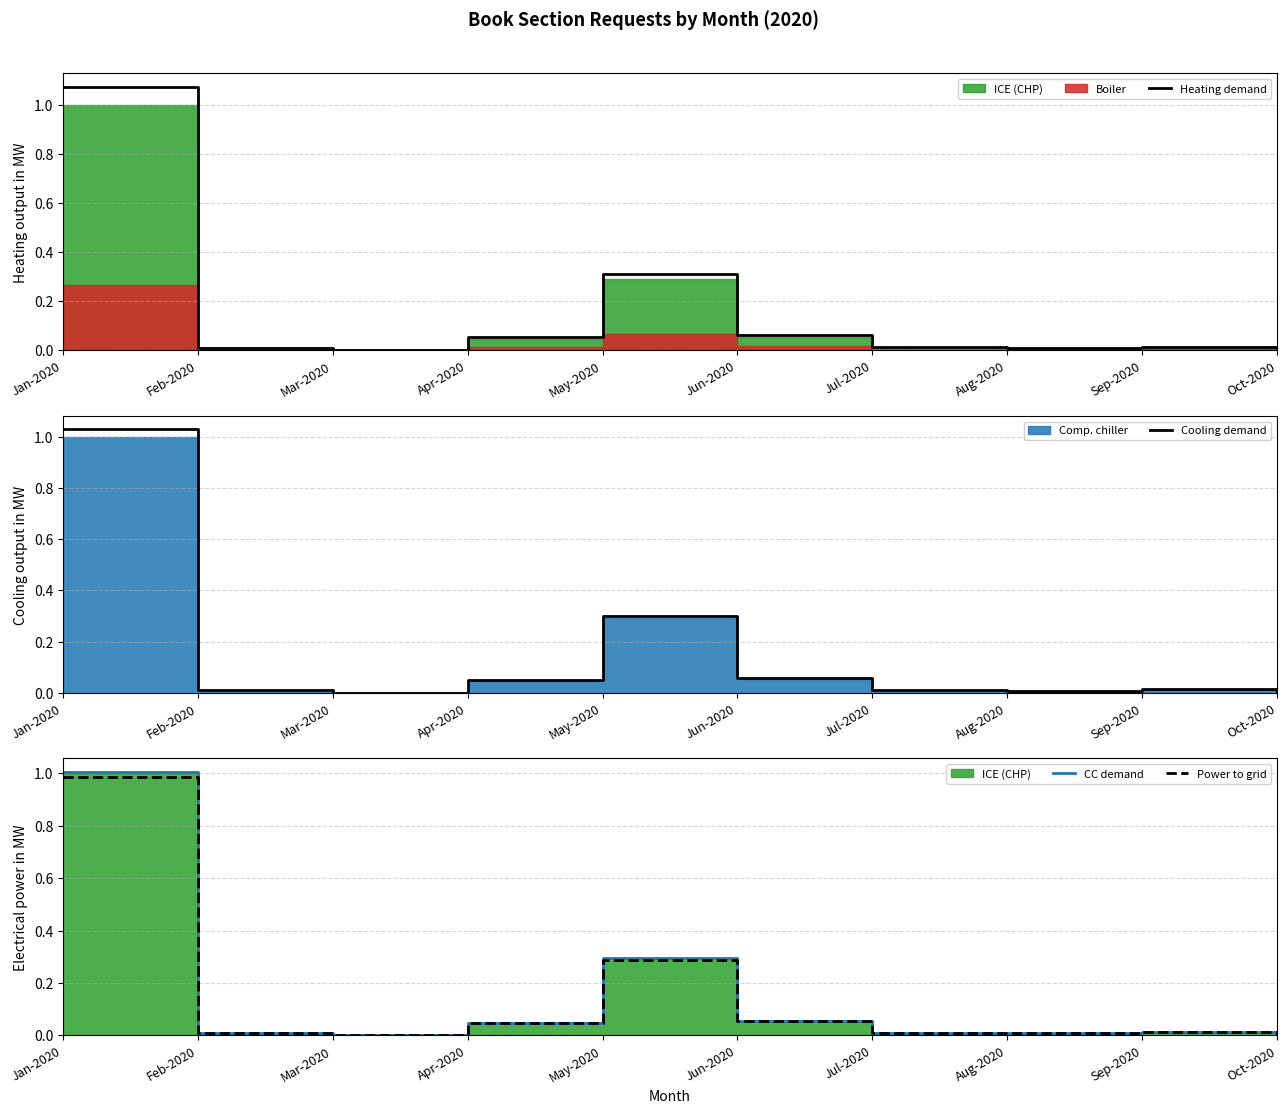

Is it true that Power to grid equals 0.0 at Jul-2020?

True